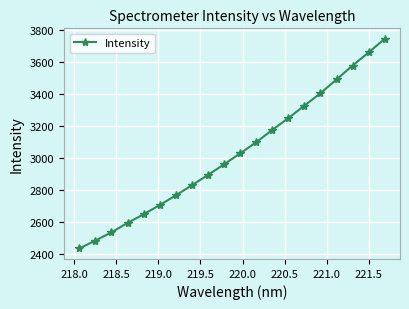

True or false: the data has more than 2 interior local peaks.

False